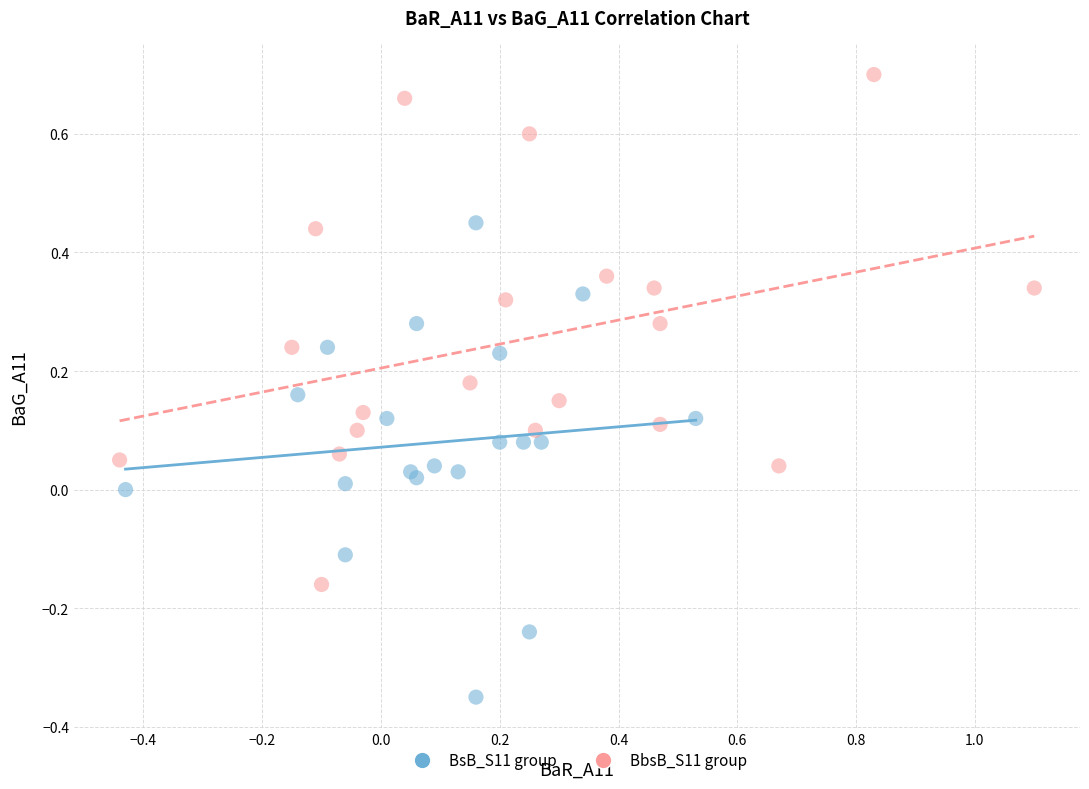

What are all the series names shown in the legend?

BsB_S11 group, BbsB_S11 group